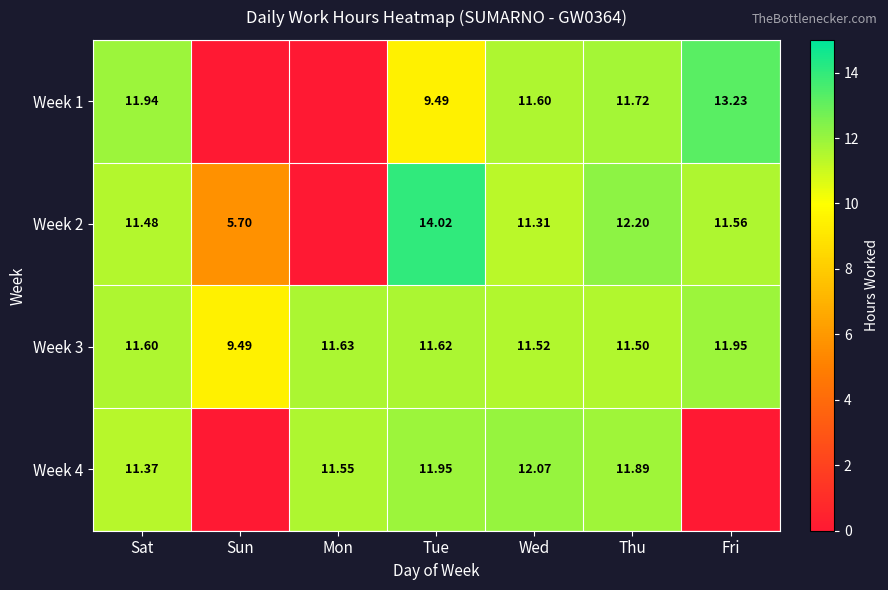

Which category has the lowest value in the Week 3 series?

Sun